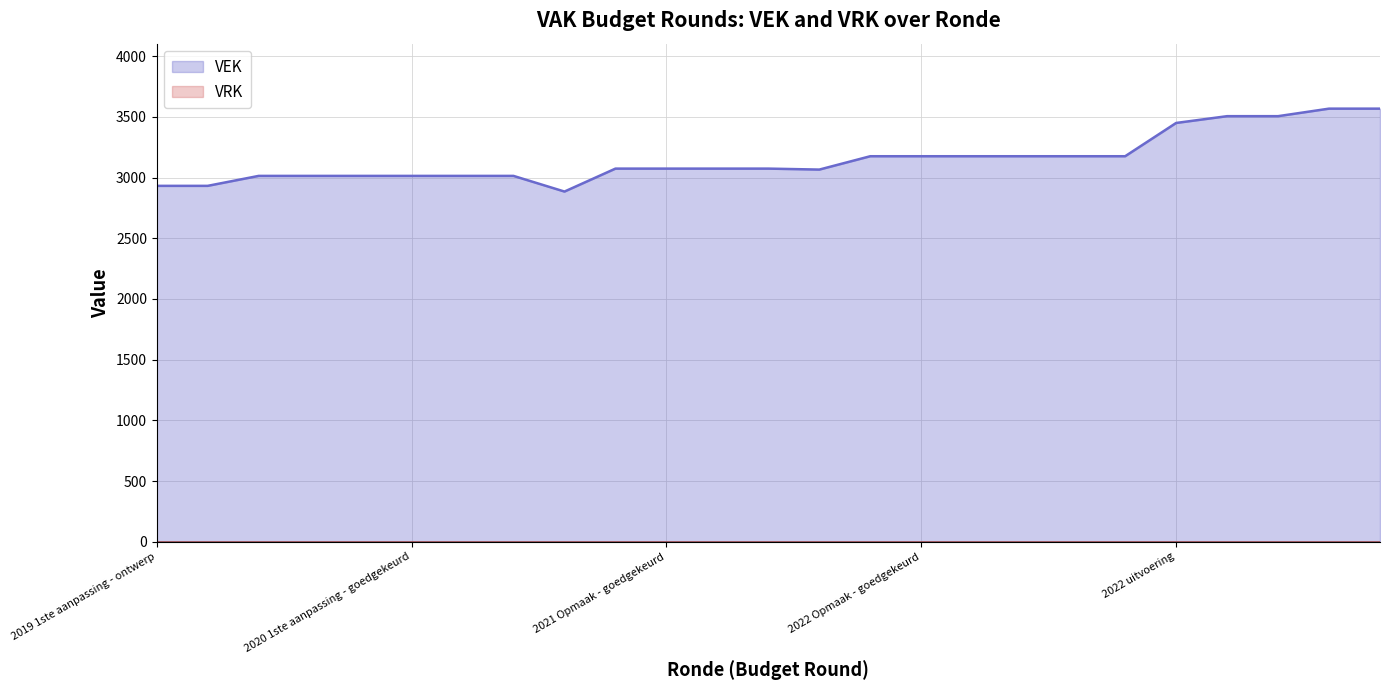

Does the chart display data point markers on the line(s)?

No